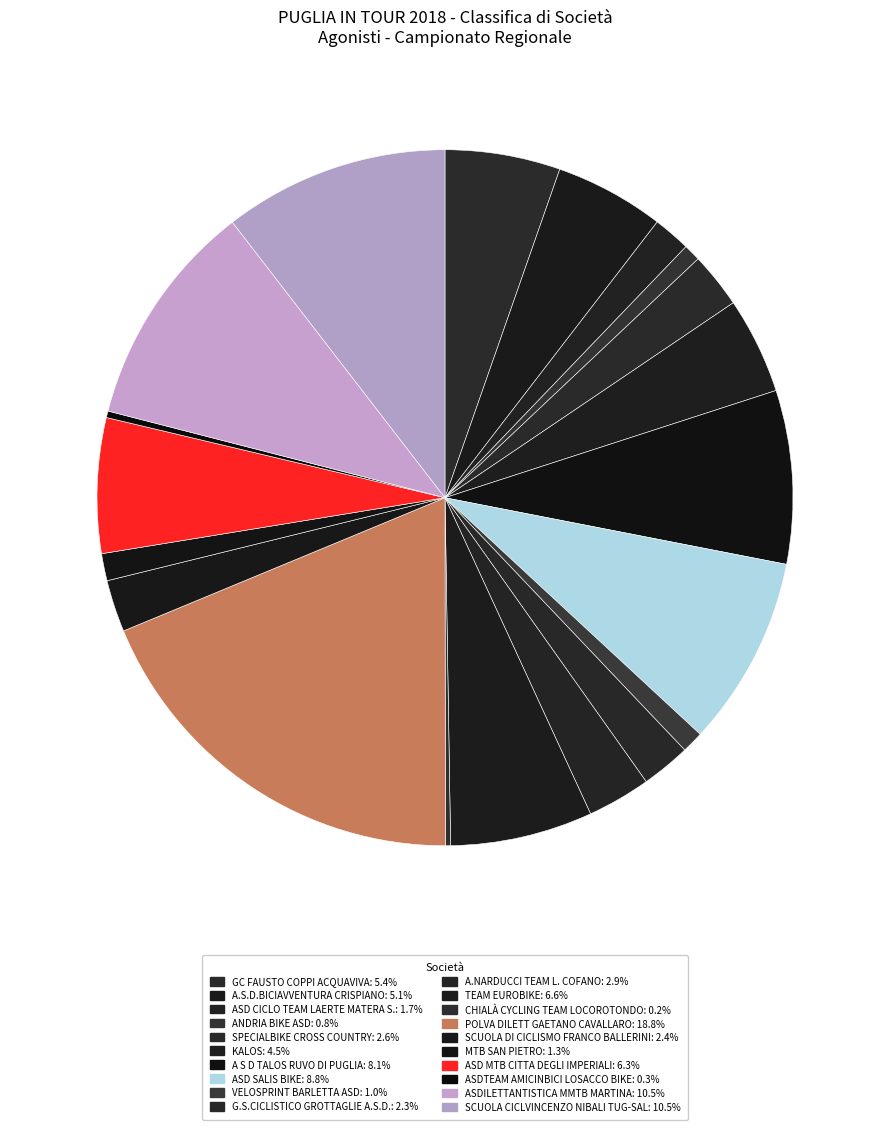

To the nearest percent, what is the average slice percentage?

5%